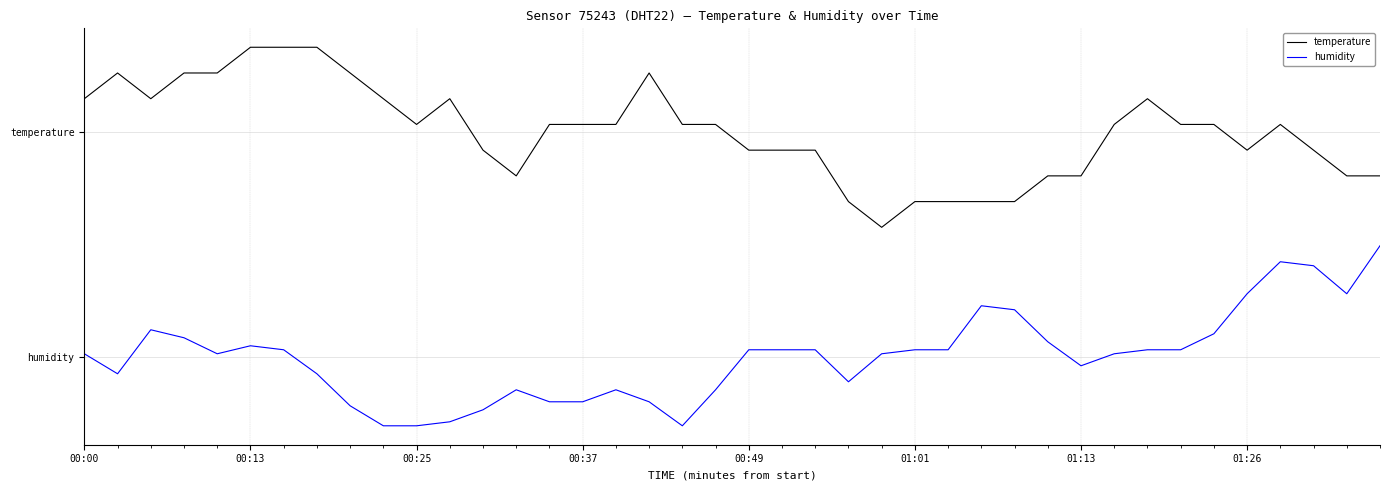

Does the chart have visible grid lines?

Yes